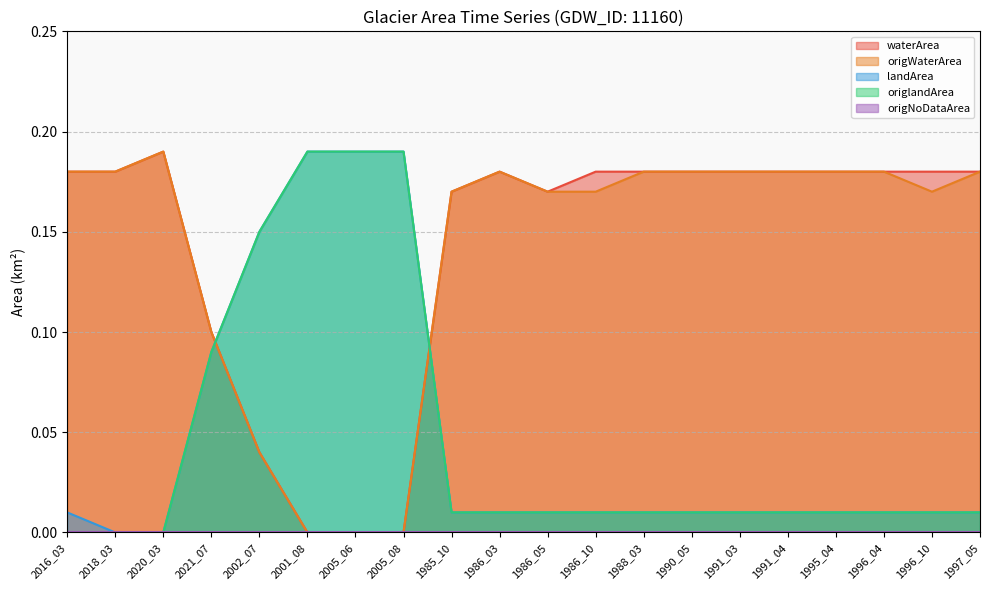

Is it true that landArea equals 0.0 at 1991_04?

False